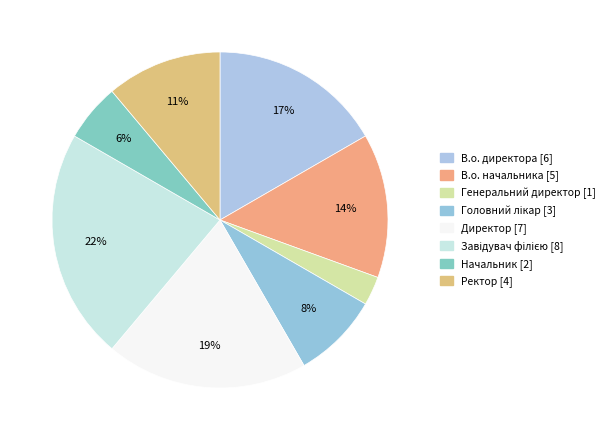

Rank the categories by value from lowest to highest.

Генеральний директор, Начальник, Головний лікар, Ректор, В.о. начальника, В.о. директора, Директор, Завідувач філією